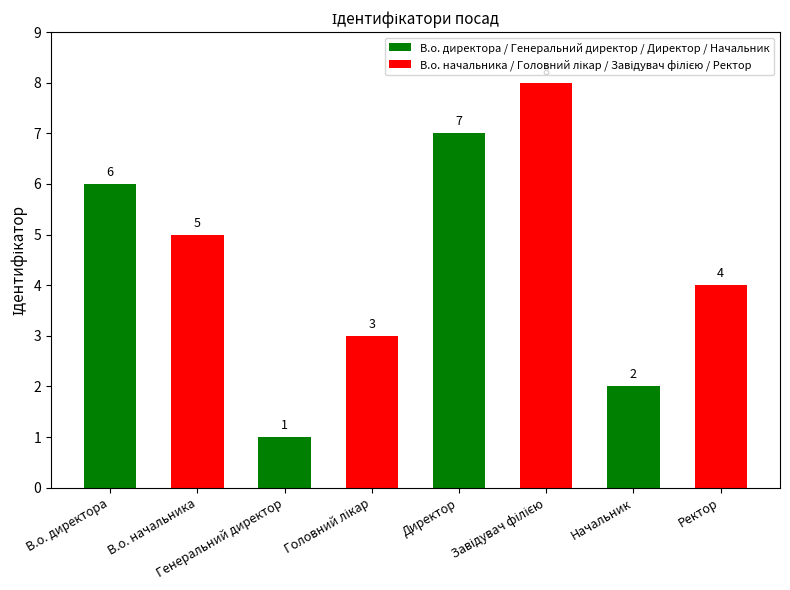

How many values are between 3 and 7?

5